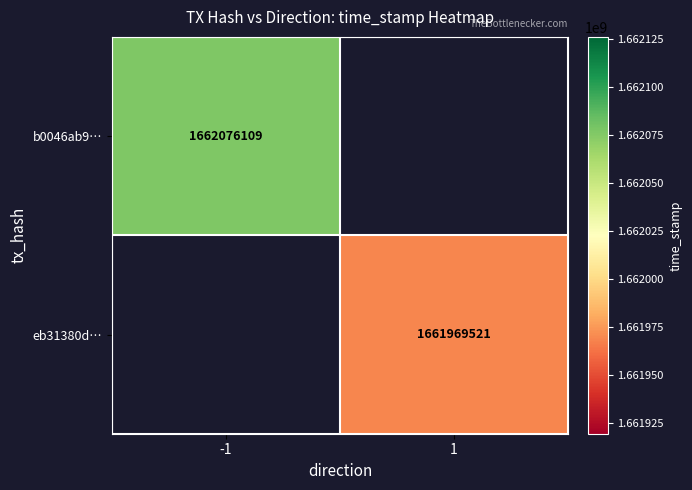

The value of b0046ab9… at -1 is 810417147. True or false?

False